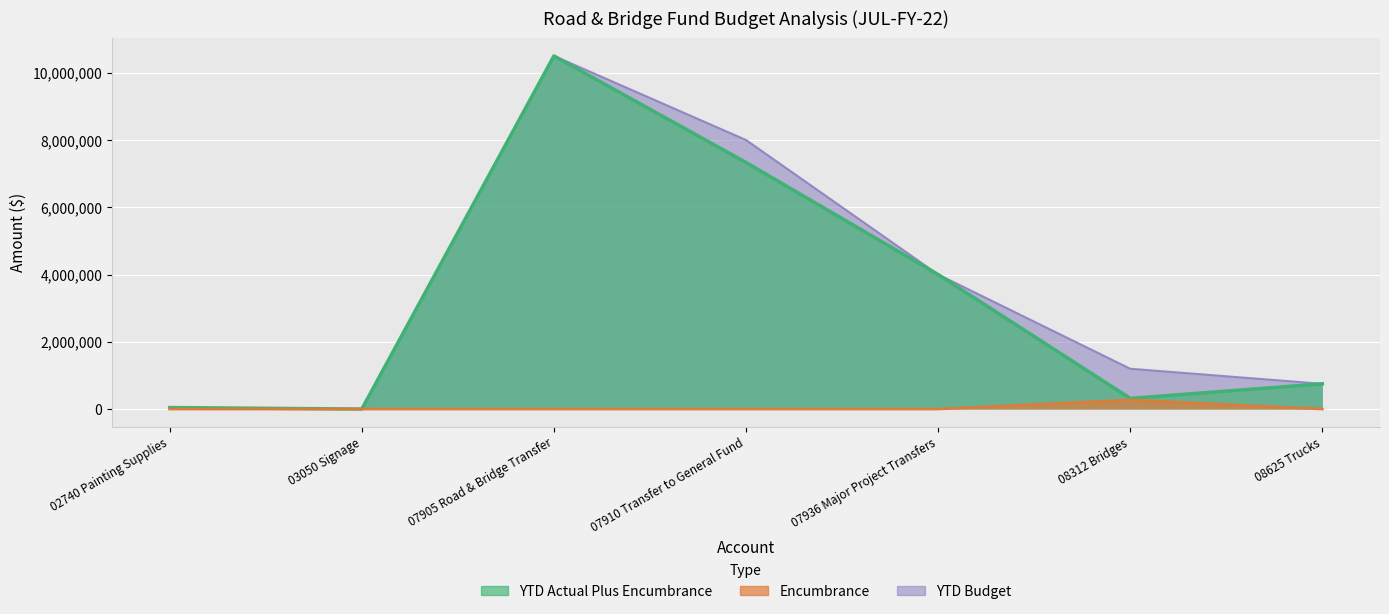

Where is the first local maximum for YTD Actual Plus Encumbrance?

07905 Road & Bridge Transfer